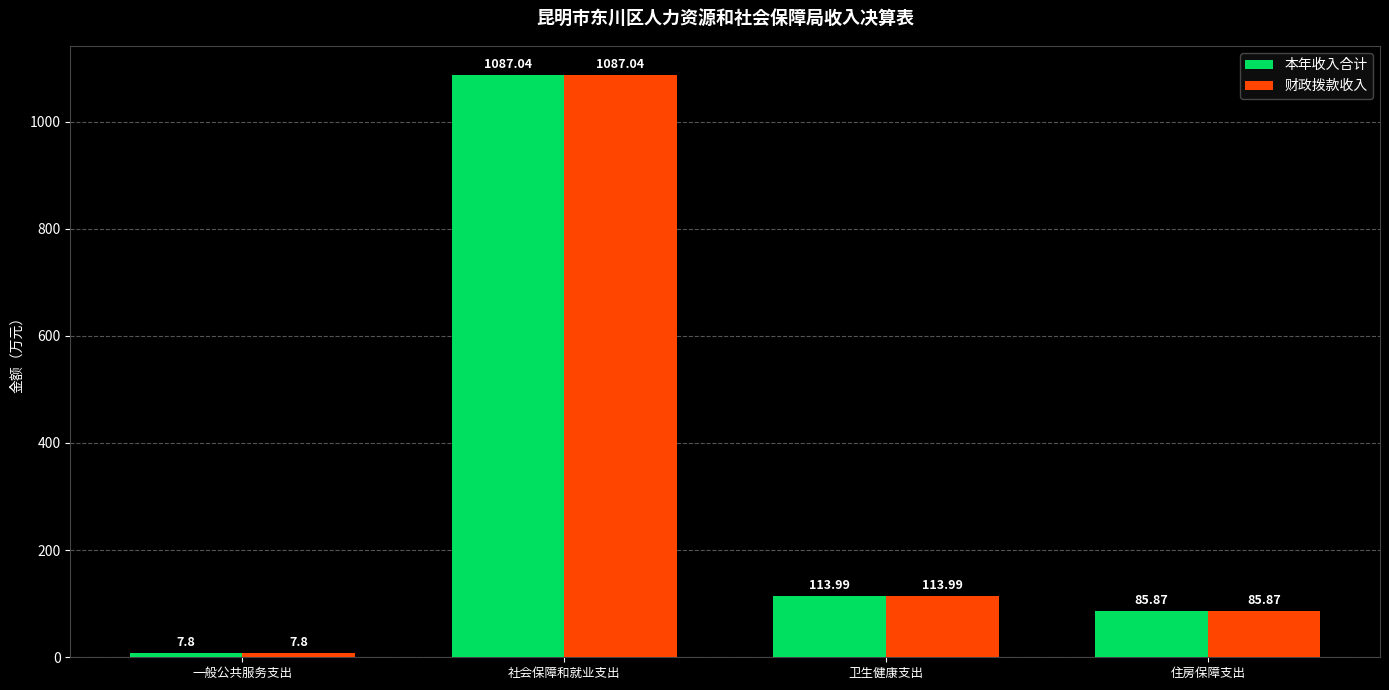

Where is 财政拨款收入 nearest to the value 547?

卫生健康支出